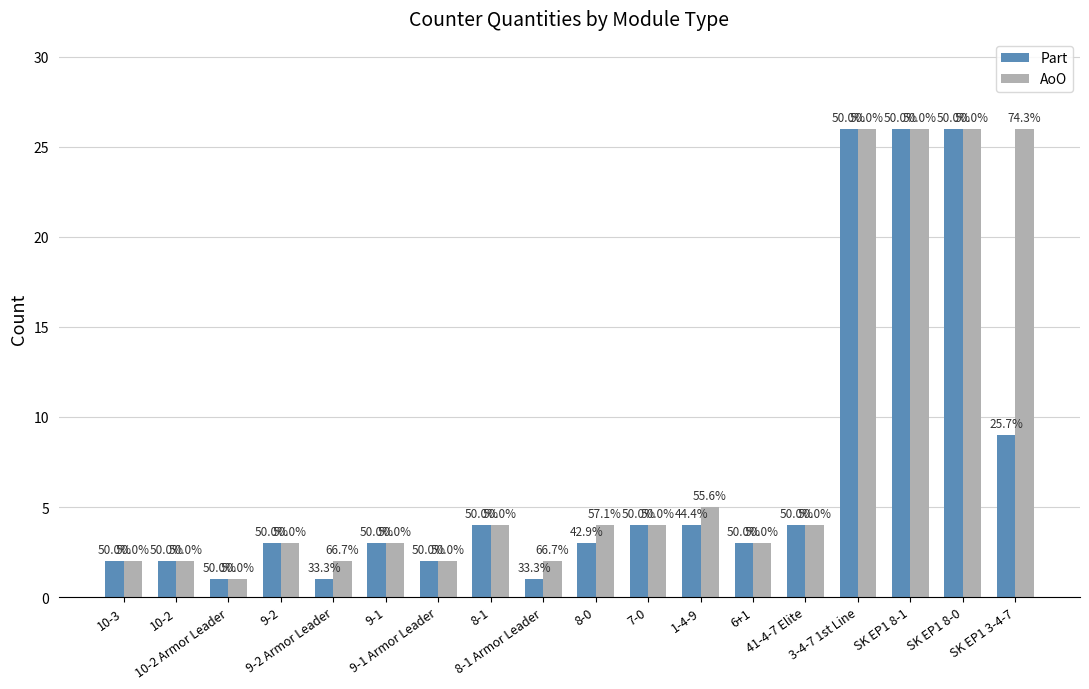

How many bars are there in each group?

2